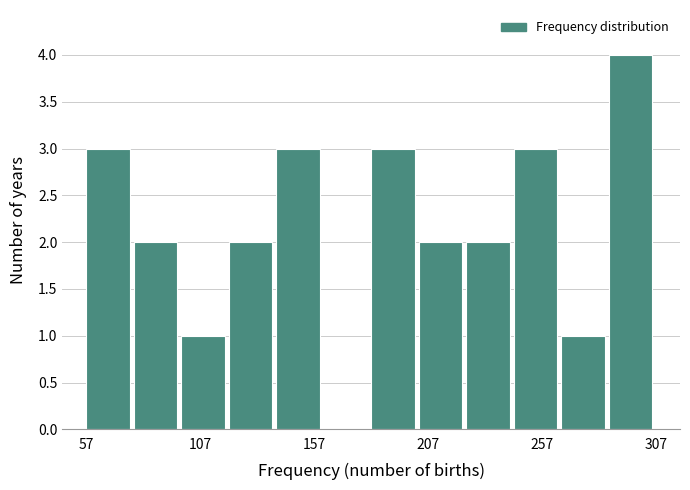

What is the height of the bar covering 100 to 120 on the x-axis? Neither the bar edges nor the heights are printed on the chart, so give them approximately, as read against the axes.

1